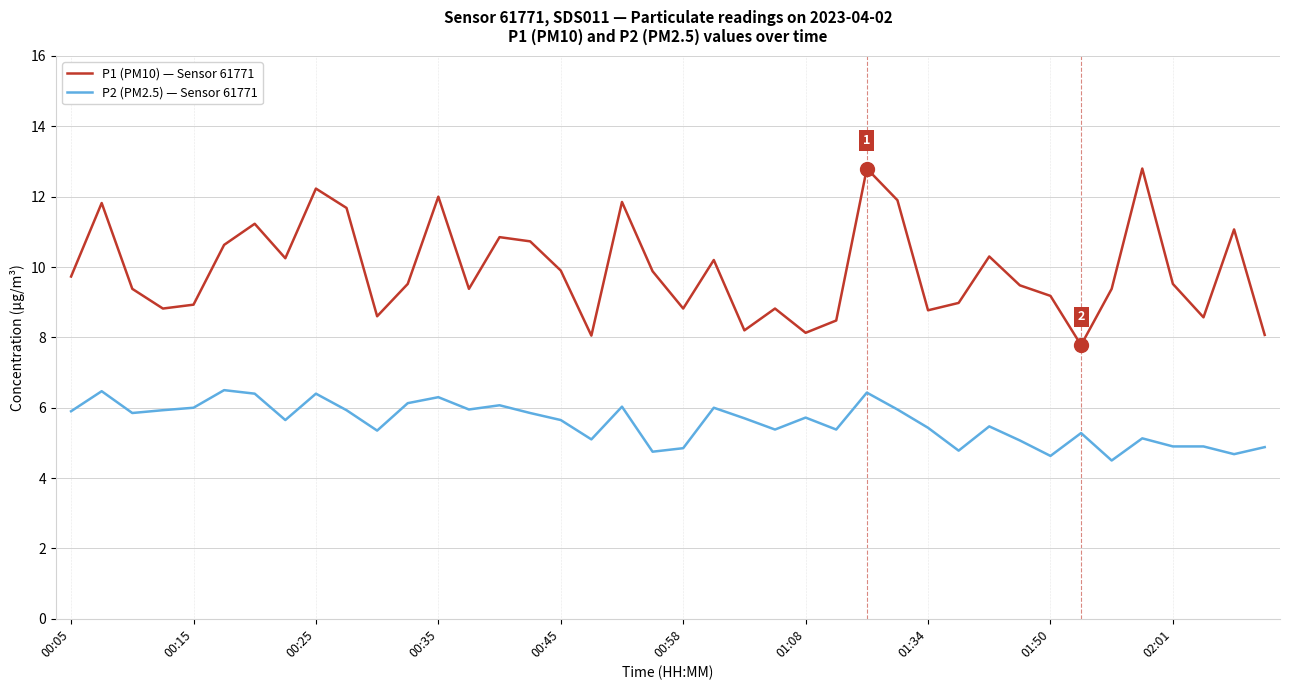

Which series has the largest range (max minus min)?

P1 (PM10) — Sensor 61771